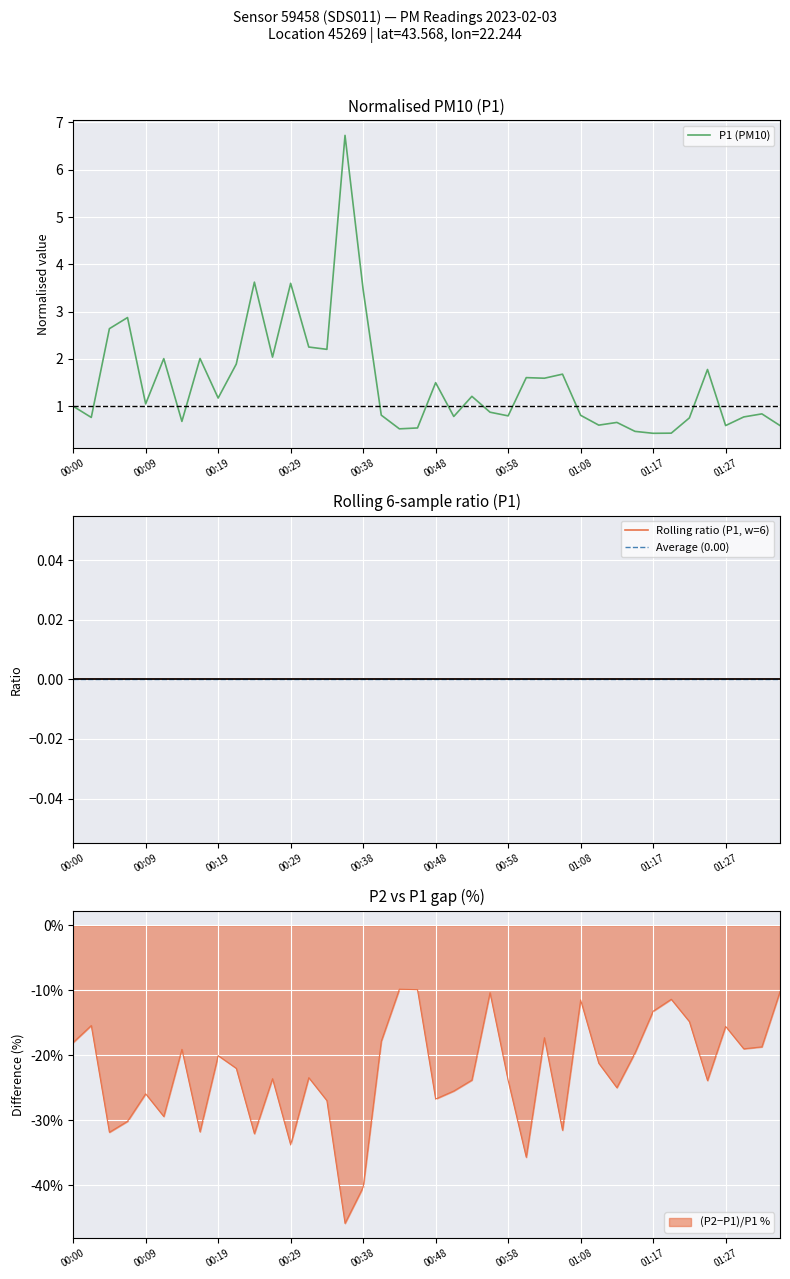

Approximately how many times larger is the value at 01:10 compared to 01:03?

0.4